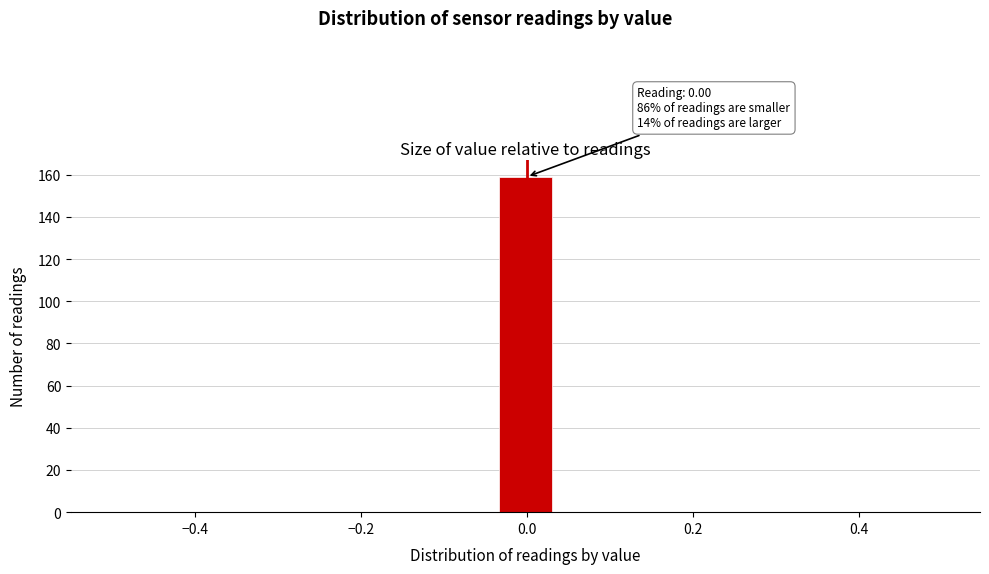

Read against the x-axis, roughly where is the centre of the tallest bar?

0.00